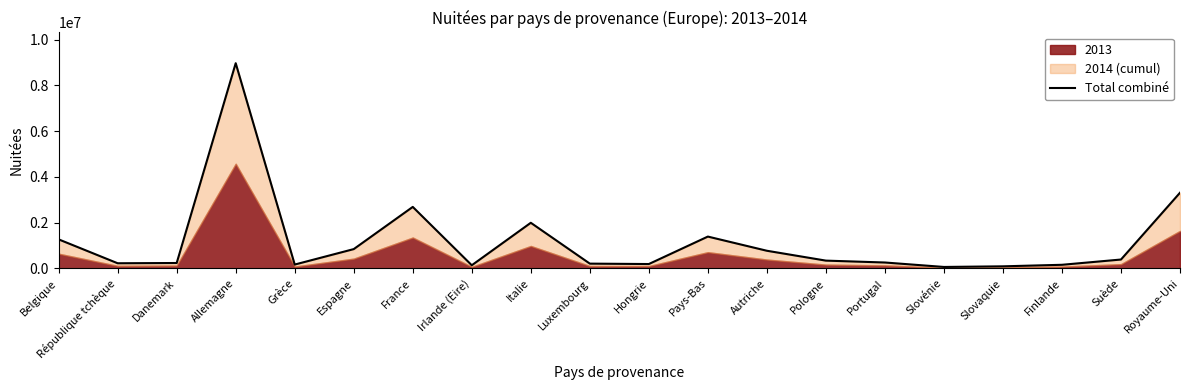

What is the label of the 13th point from the right?

Irlande (Eire)